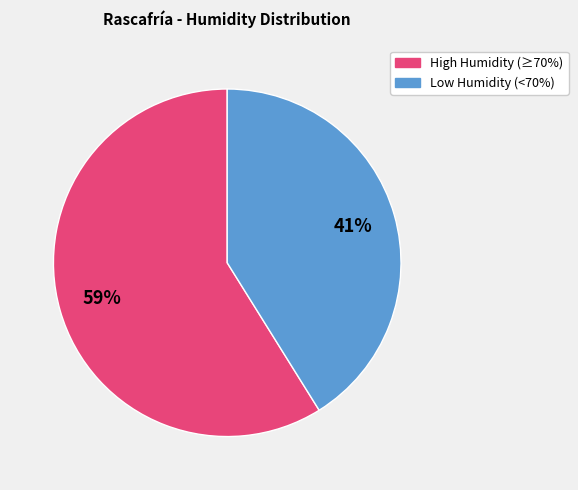

Between Low Humidity (<70%) and High Humidity (≥70%), which is larger?

High Humidity (≥70%)